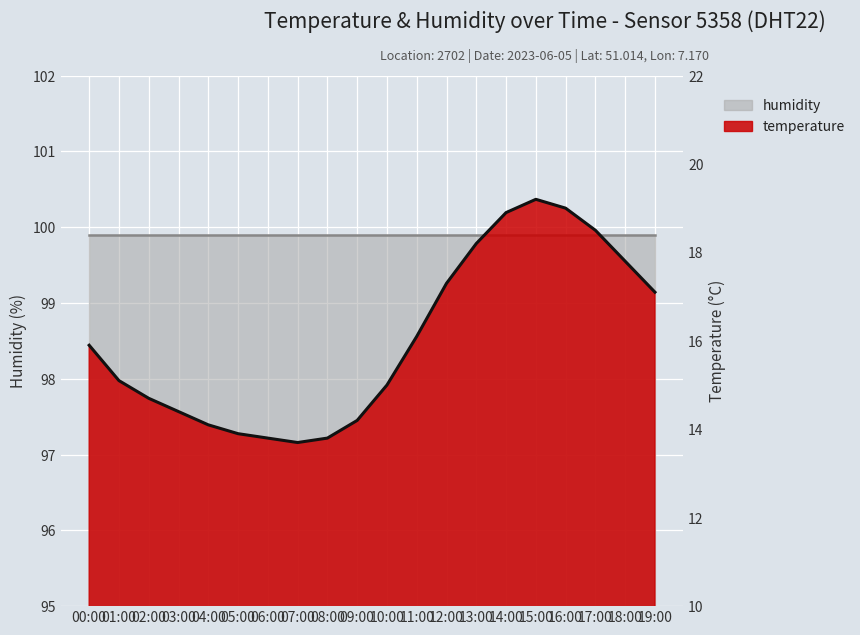

Which has a higher value, 01:00 or 17:00?

17:00